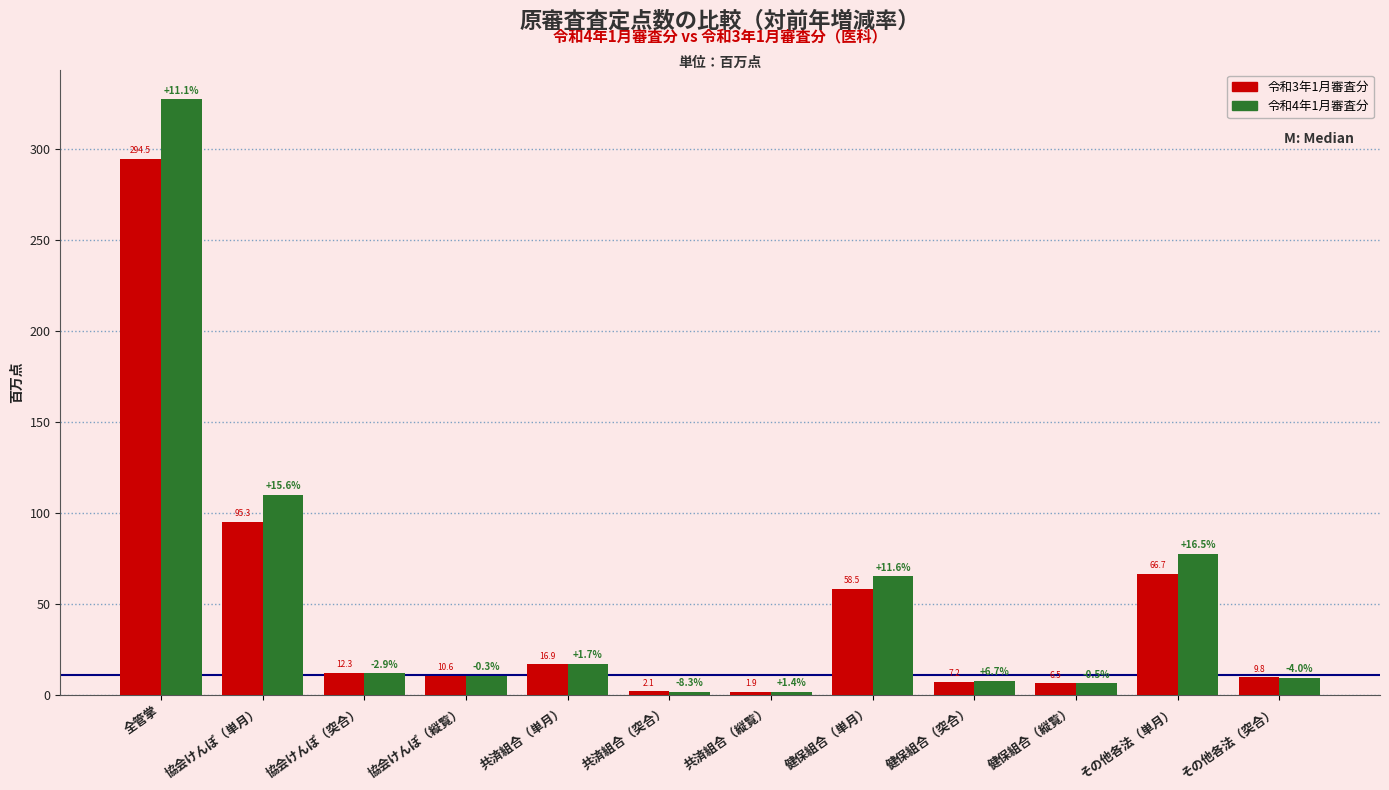

Reading left to right, transcribe all the data shown in this chart.

令和3年1月審査分: 294.5	95.3	12.3	10.6	16.9	2.1	1.9	58.5	7.2	6.5	66.7	9.8
令和4年1月審査分: 327.2	110.2	12.0	10.6	17.2	1.9	1.9	65.2	7.7	6.5	77.7	9.4